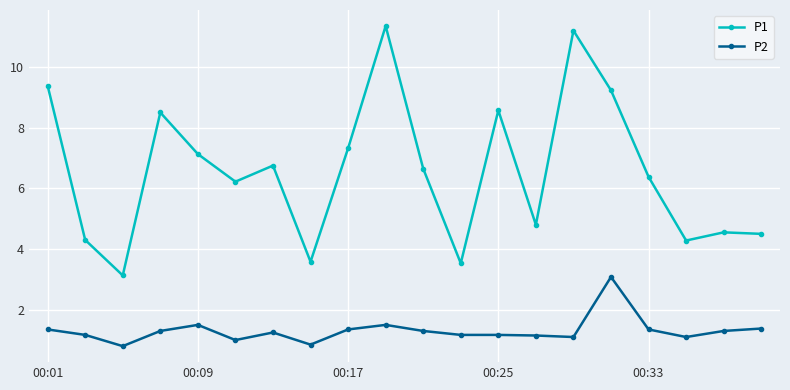

True or false: P2 and P1 cross at least once.

False